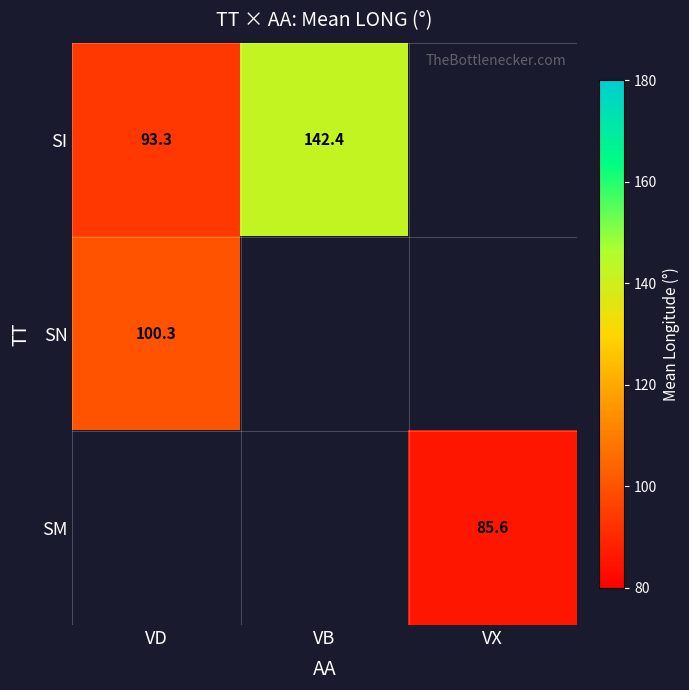

True or false: SI has a value of 142.4 at VB.

True